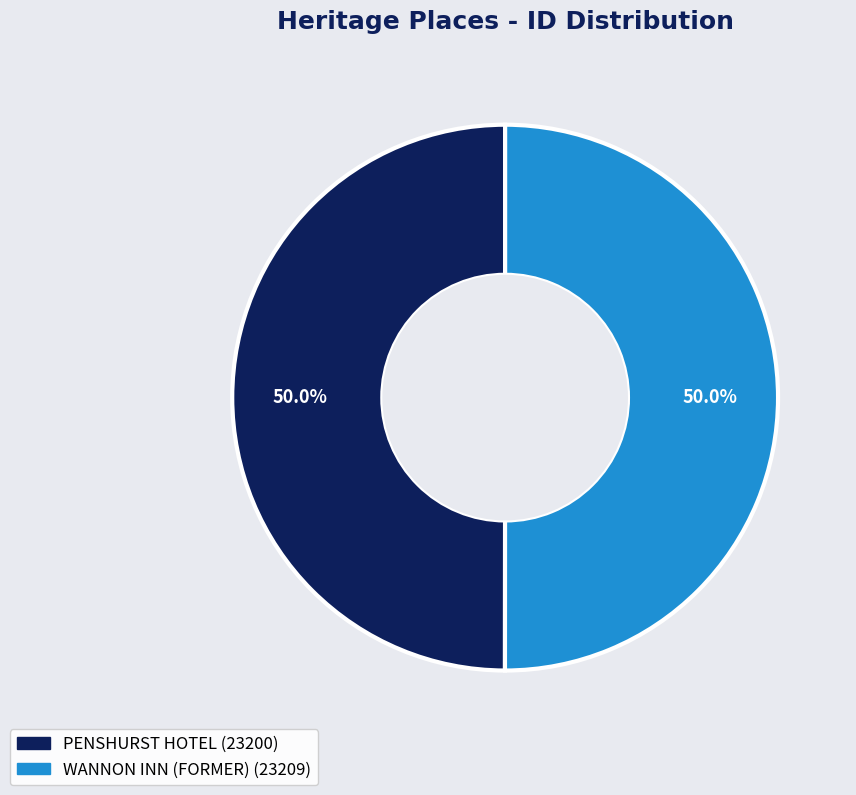

What is the total percentage of PENSHURST HOTEL and WANNON INN (FORMER)?

100.0%